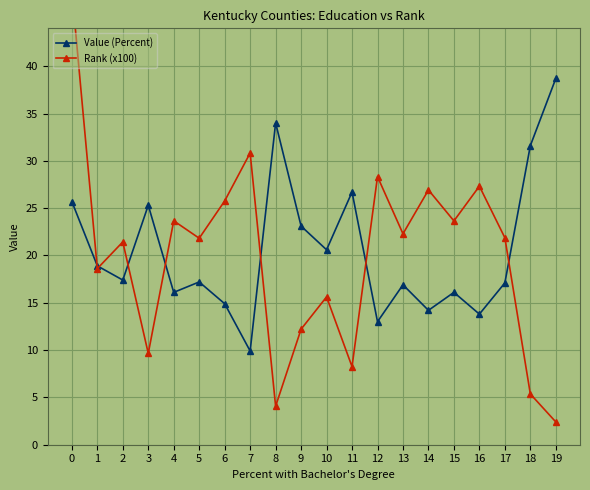

What is the value of the Rank (x100) point at the 5th from the left?

23.7